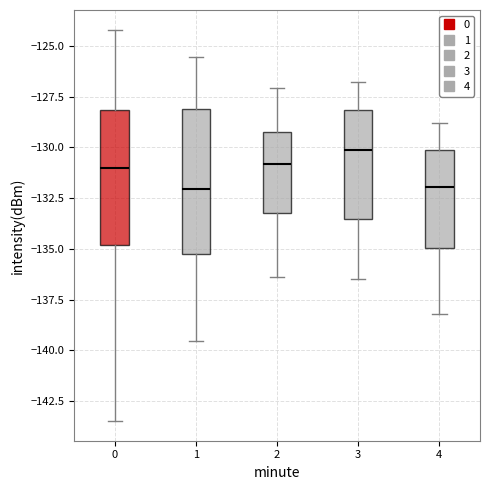

Reading left to right, transcribe this box plot: for each box, give where its median line is, the range the box spans, and where its two whiskers end, as read against the y-axis. The values are not printed on the chart, so give them approximately, as read against the axis.

0: median -131.0, box -135.0 to -128.0, whiskers -143.5 to -124.0
1: median -132.0, box -135.0 to -128.0, whiskers -139.5 to -125.5
2: median -131.0, box -133.0 to -129.0, whiskers -136.5 to -127.0
3: median -130.0, box -133.5 to -128.0, whiskers -136.5 to -127.0
4: median -132.0, box -135.0 to -130.0, whiskers -138.0 to -129.0